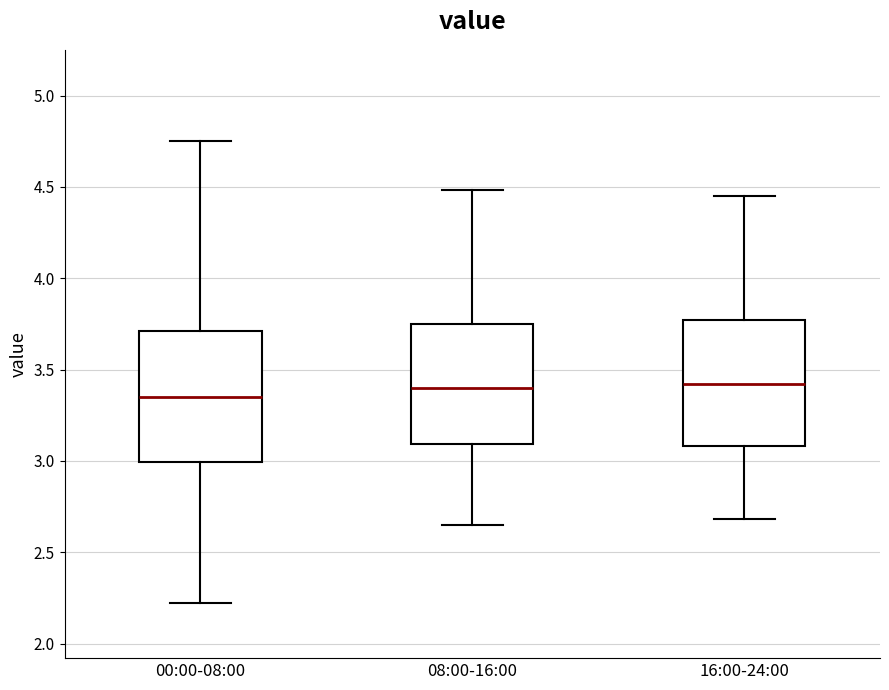

Where does the median line of the box for 16:00-24:00 sit on the y-axis? The values are not printed on the chart, so give them approximately, as read against the axis.

3.40